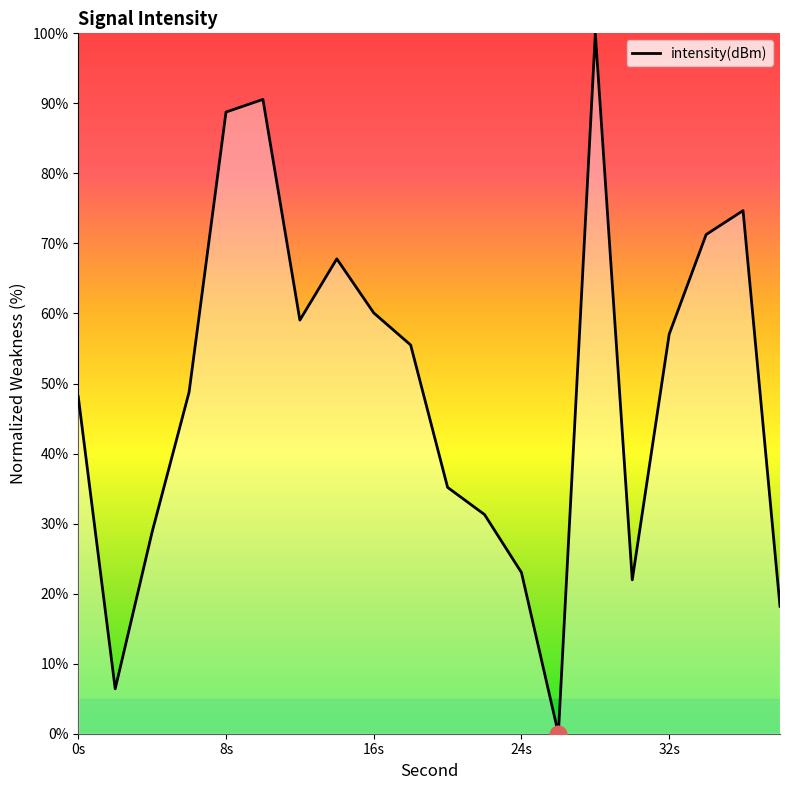

What is the difference between the maximum and minimum values?

100.0